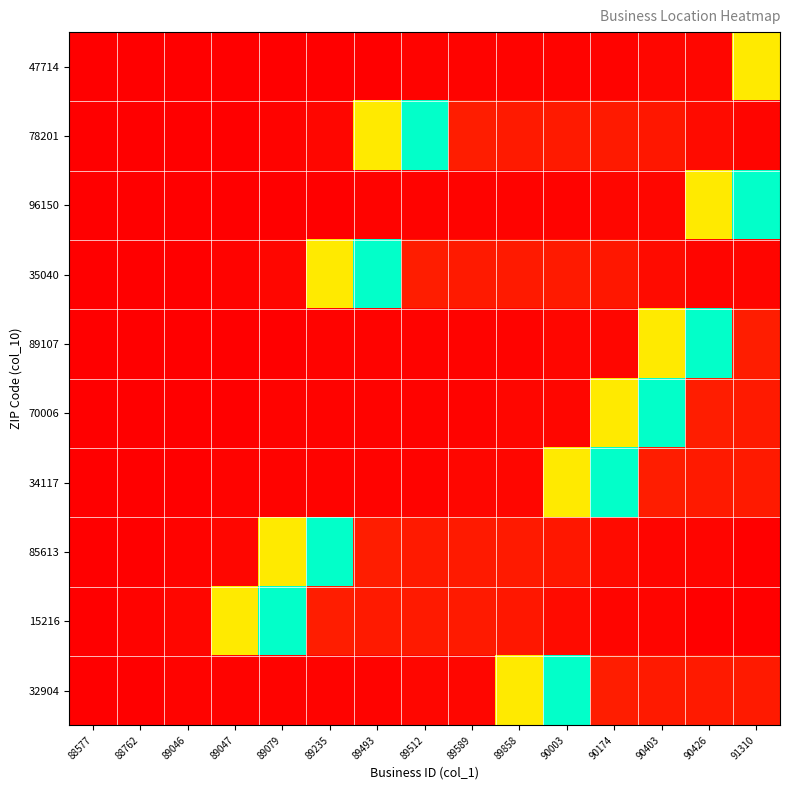

Which series has the widest spread of values?

15216